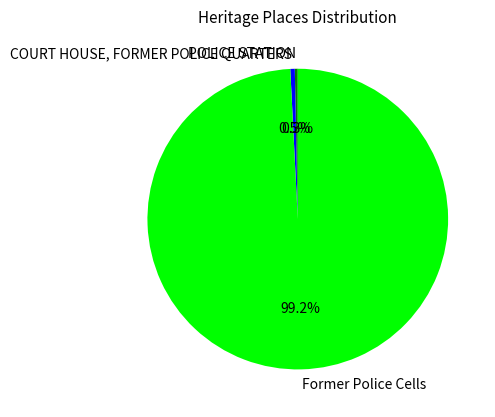

What portion of the pie excludes POLICE STATION?

99.7%